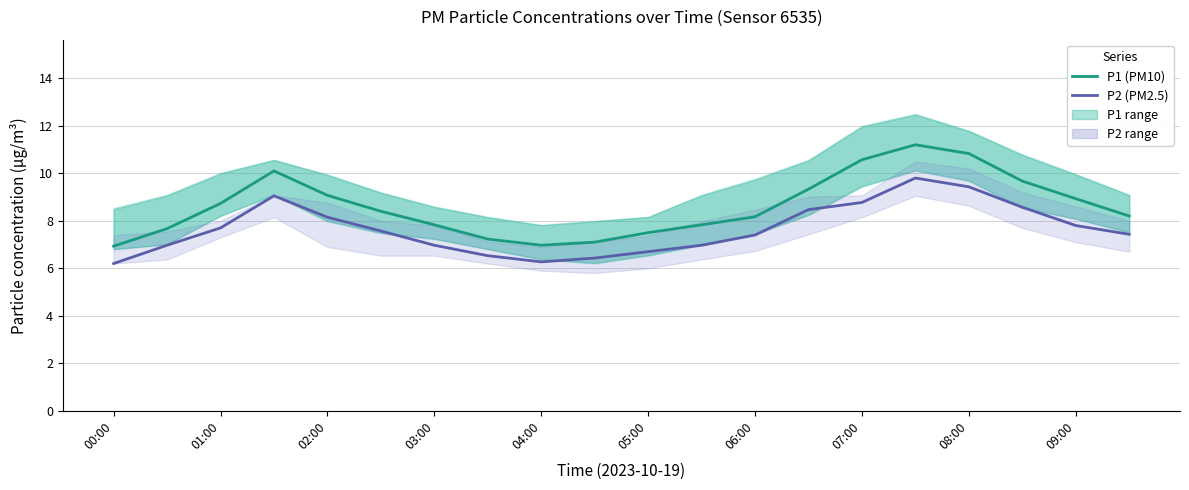

Count the number of data series in this chart.

2